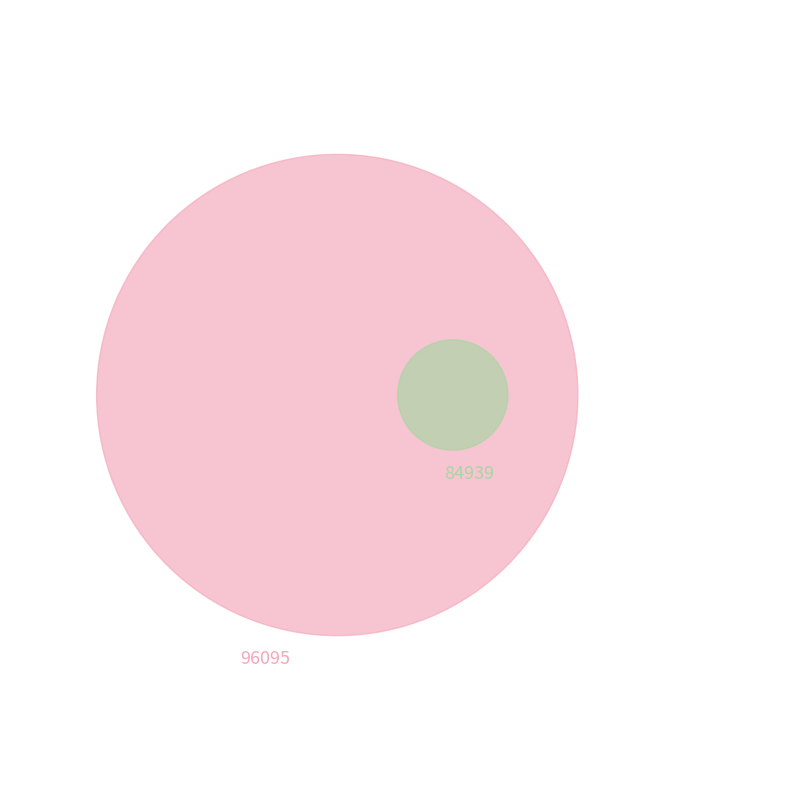

How many segments does this pie chart have?

2